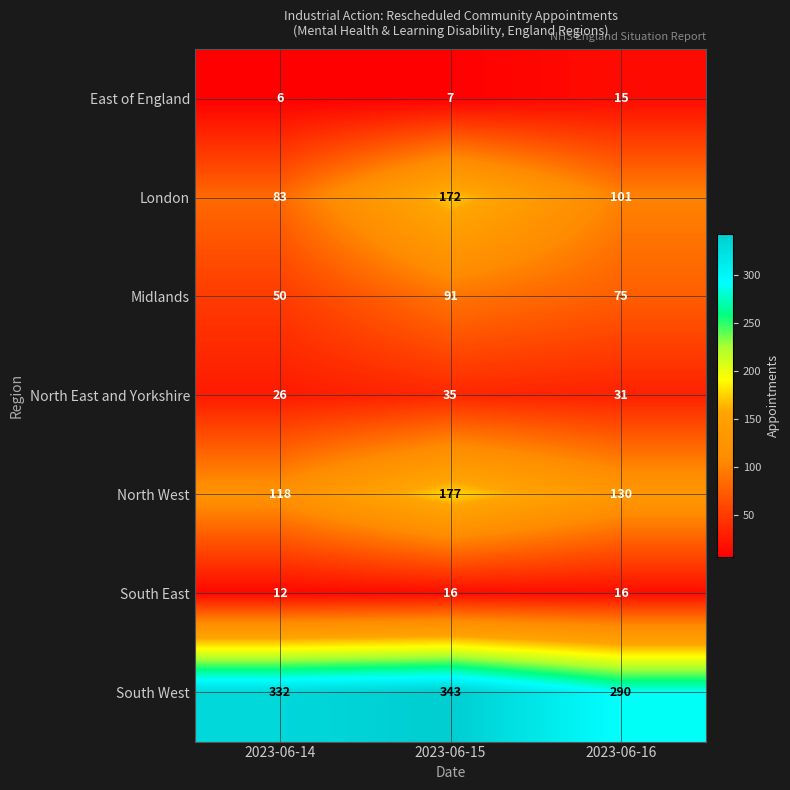

Reading left to right, list all the values displayed in this chart.

East of England: 6	7	15
London: 83	172	101
Midlands: 50	91	75
North East and Yorkshire: 26	35	31
North West: 118	177	130
South East: 12	16	16
South West: 332	343	290